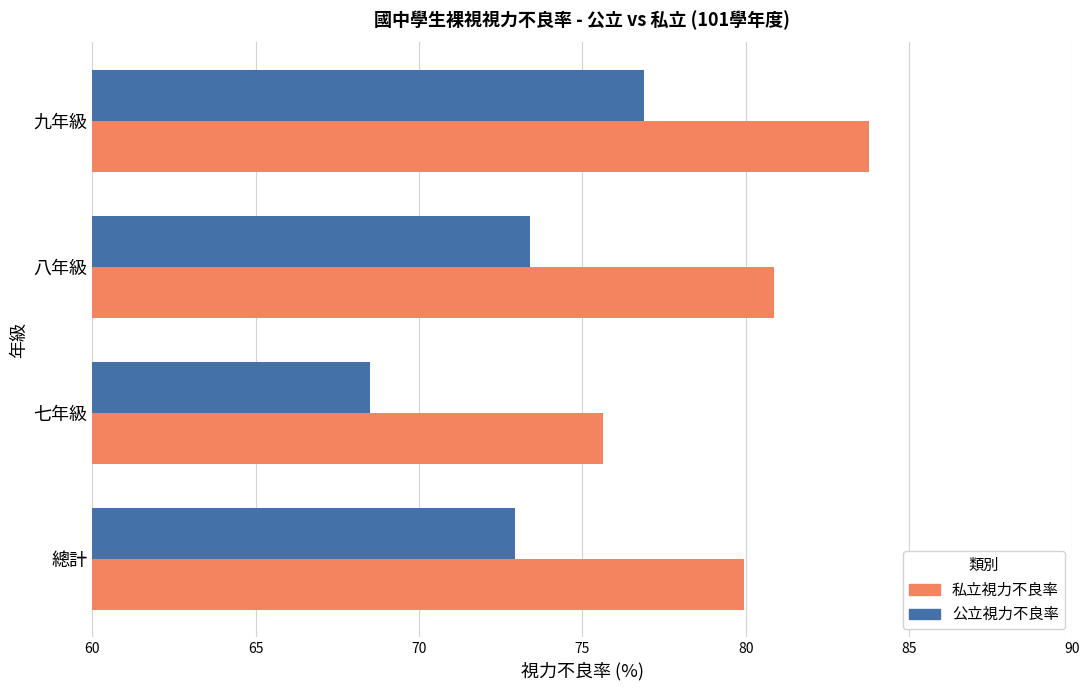

Which series has the largest range (max minus min)?

公立視力不良率